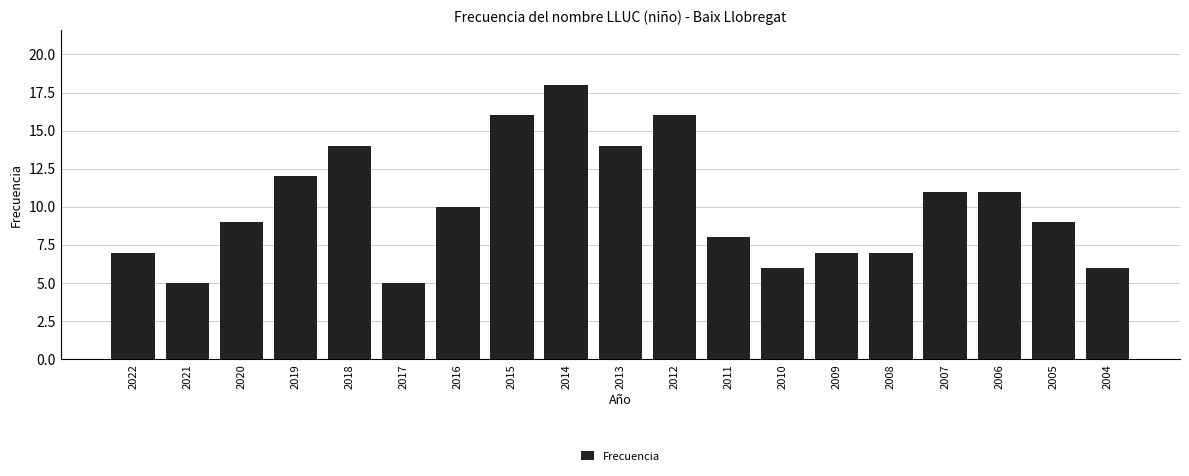

Reading left to right, list all the values displayed in this chart.

7	5	9	12	14	5	10	16	18	14	16	8	6	7	7	11	11	9	6